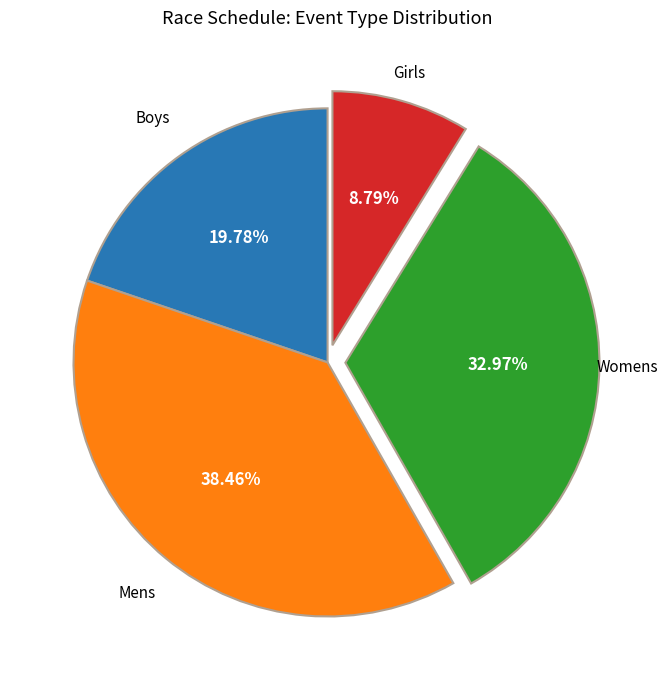

Between Mens and Womens, which is larger?

Mens